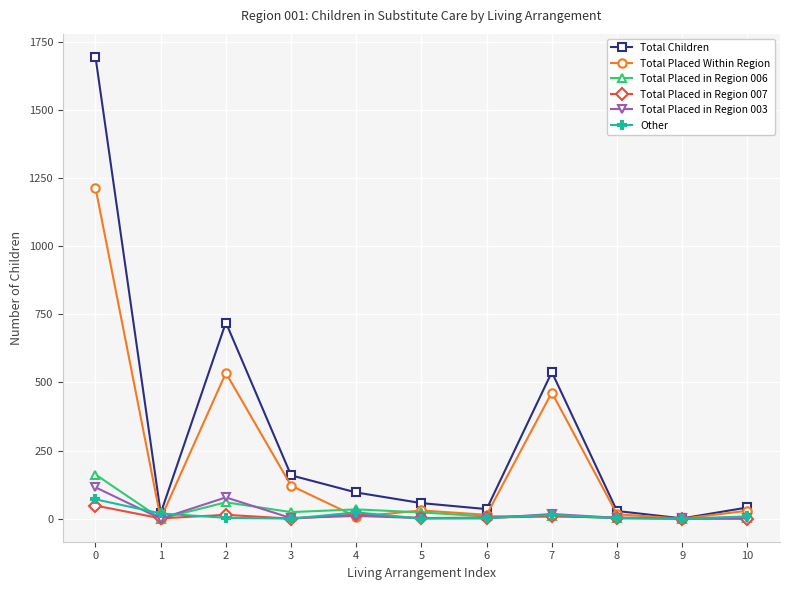

At which label is Total Placed in Region 007 closest to 24?

4